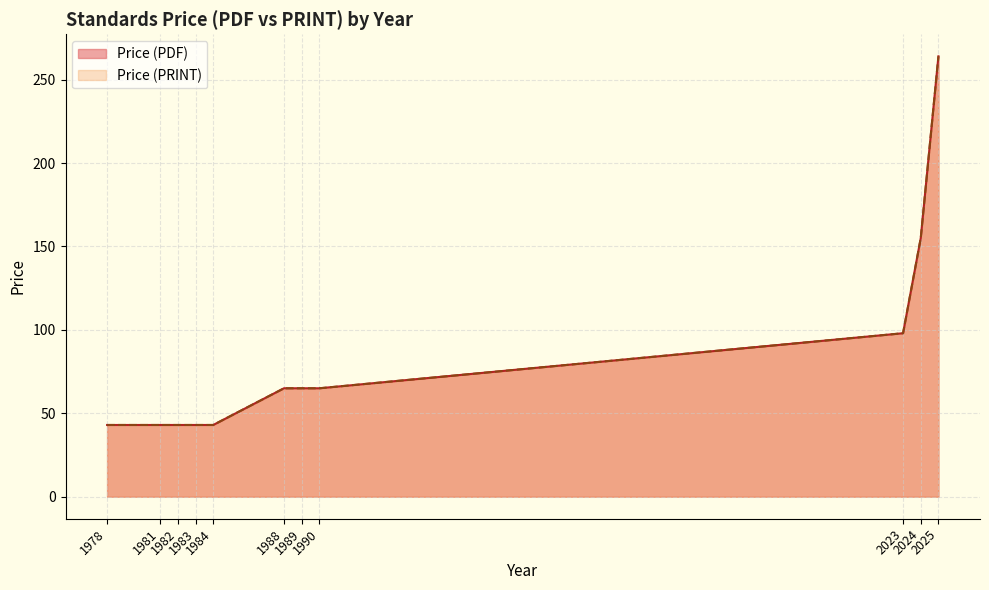

Does the chart display data point markers on the line(s)?

No